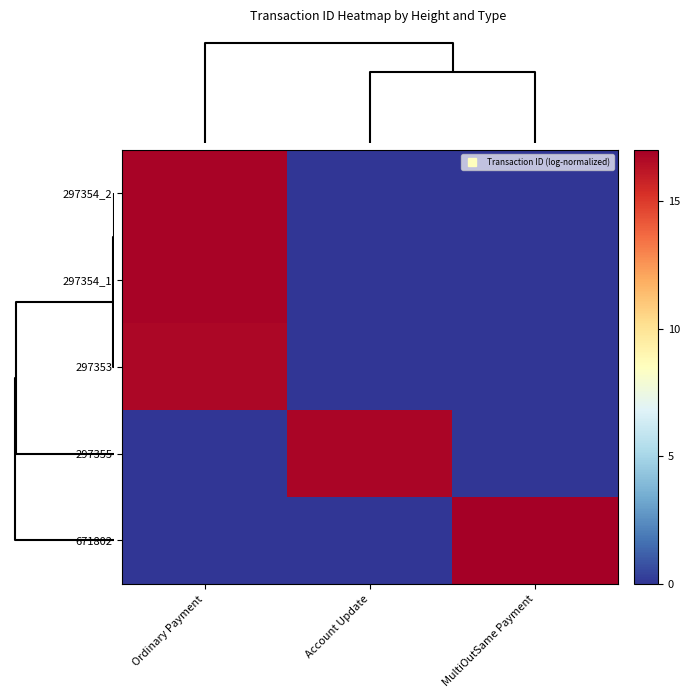

Reading left to right, extract all data points from this chart.

297354_2: Ordinary Payment=16.9	Account Update=0.0	MultiOutSame Payment=0.0
297354_1: Ordinary Payment=16.8	Account Update=0.0	MultiOutSame Payment=0.0
297353: Ordinary Payment=16.7	Account Update=0.0	MultiOutSame Payment=0.0
297355: Ordinary Payment=0.0	Account Update=16.8	MultiOutSame Payment=0.0
671802: Ordinary Payment=0.0	Account Update=0.0	MultiOutSame Payment=17.0